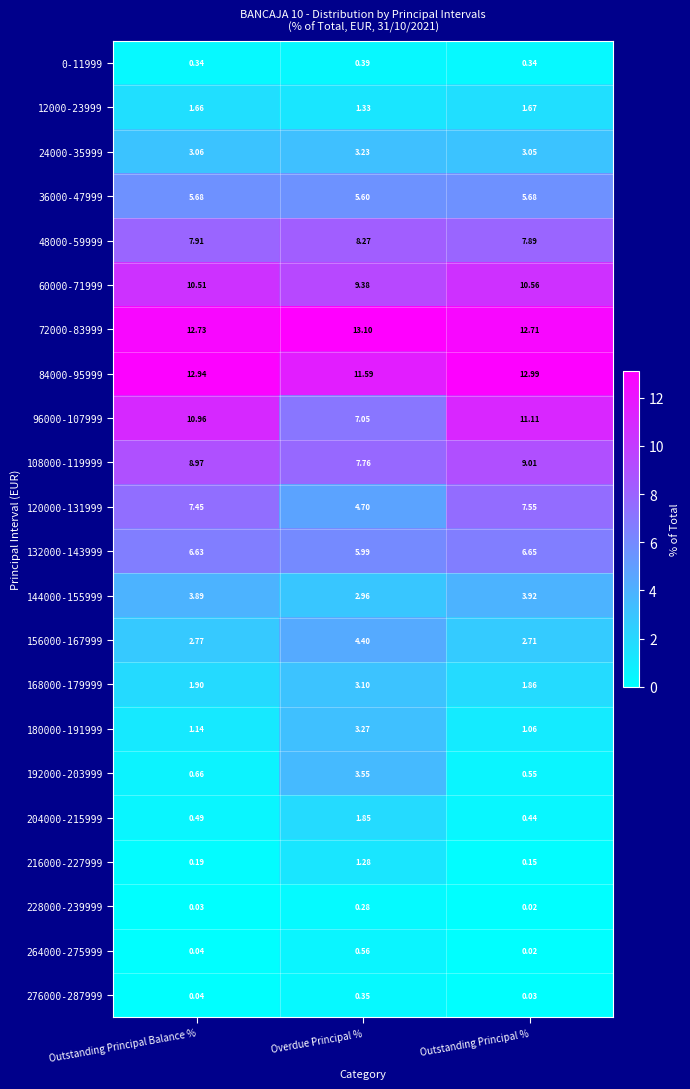

At which category does the chart reach its minimum across all series?

Outstanding Principal %